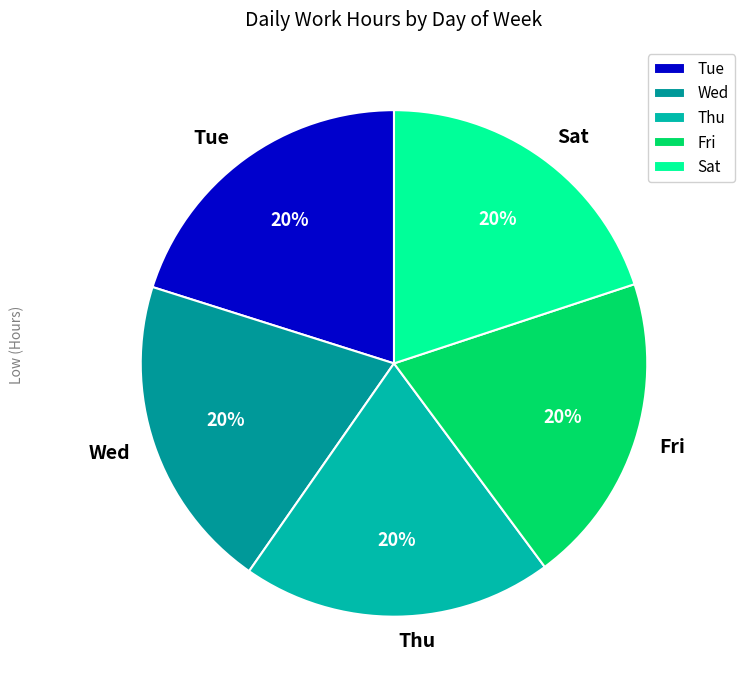

Is it true that Thu is 14% of the pie?

False